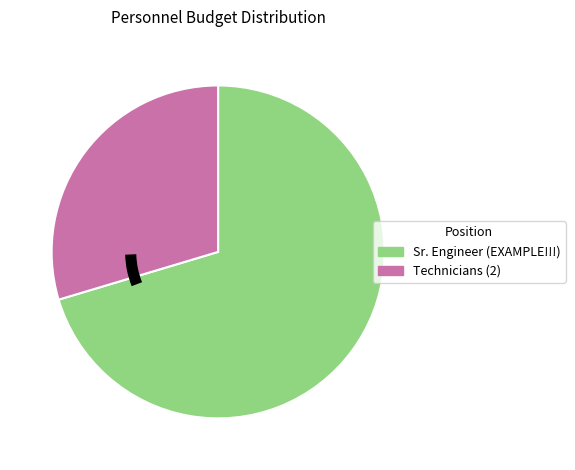

Between Sr. Engineer (EXAMPLE!!!) and Technicians (2), which is larger?

Sr. Engineer (EXAMPLE!!!)